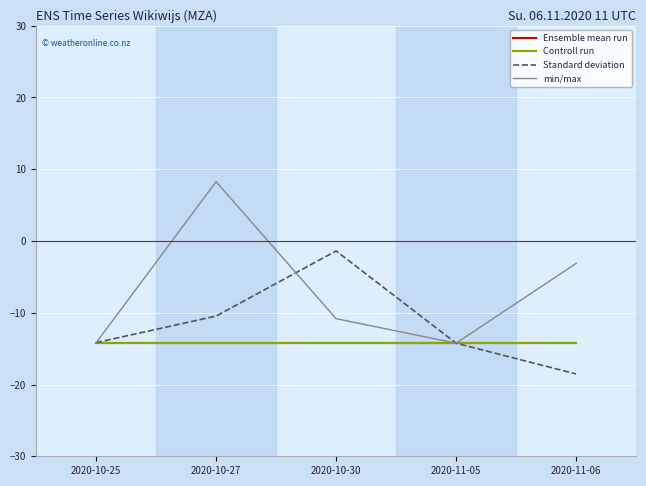

At which category is the sum across all series the highest?

2020-10-27